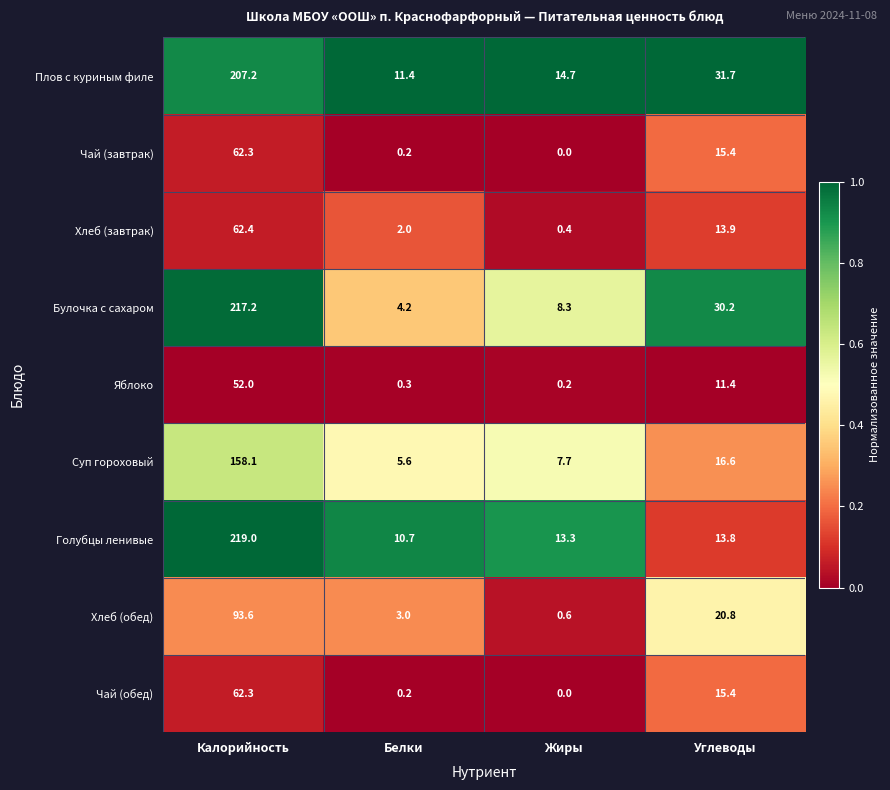

What is the difference between the highest and lowest values at Углеводы?

20.3